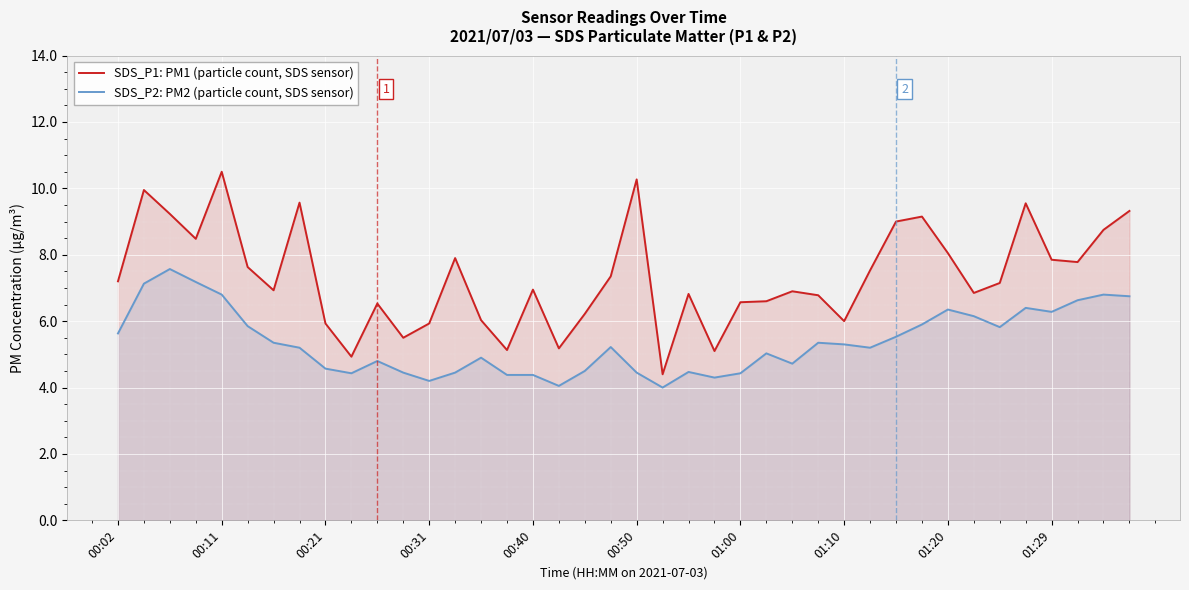

True or false: SDS_P1: PM1 (particle count, SDS sensor) and SDS_P2: PM2 (particle count, SDS sensor) intersect in this chart.

False